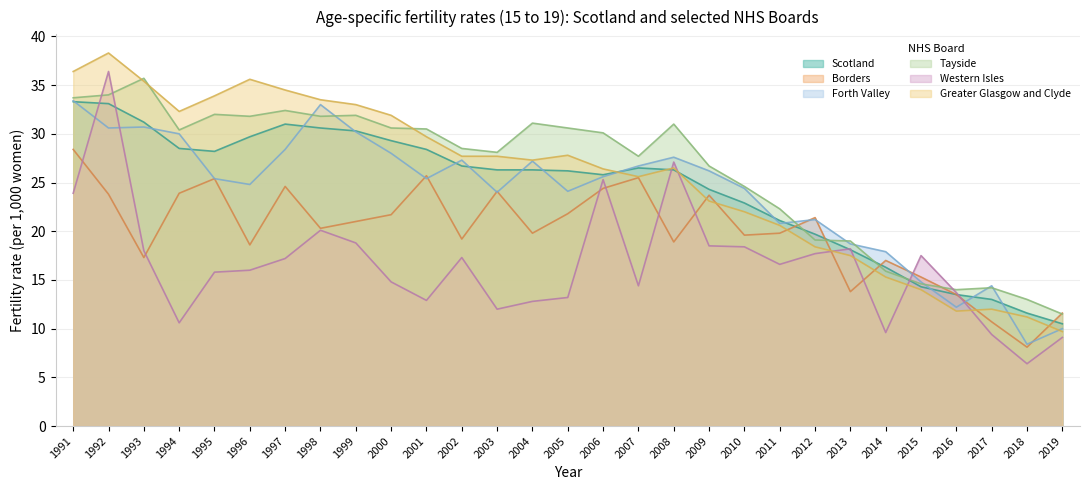

The value of Borders at 2005 is 4.7. True or false?

False